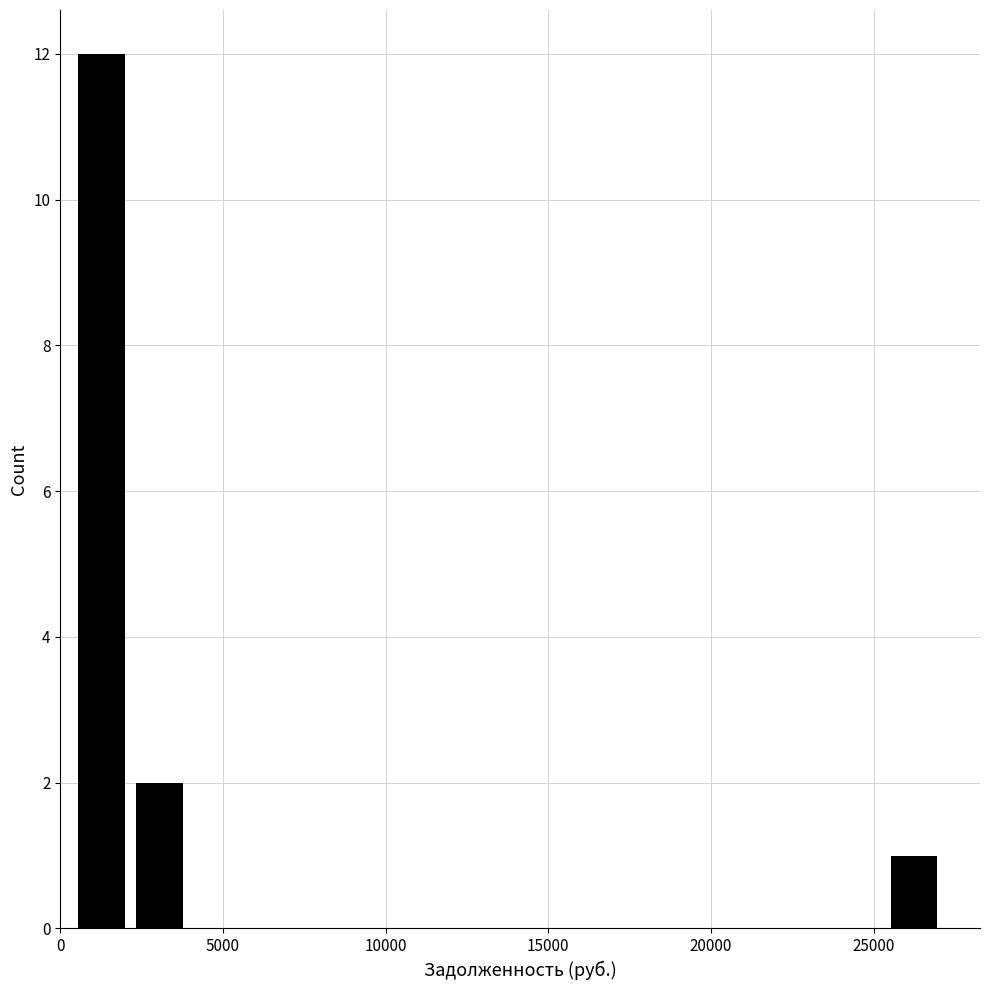

Read against the x-axis, roughly where is the centre of the tallest bar?

1500